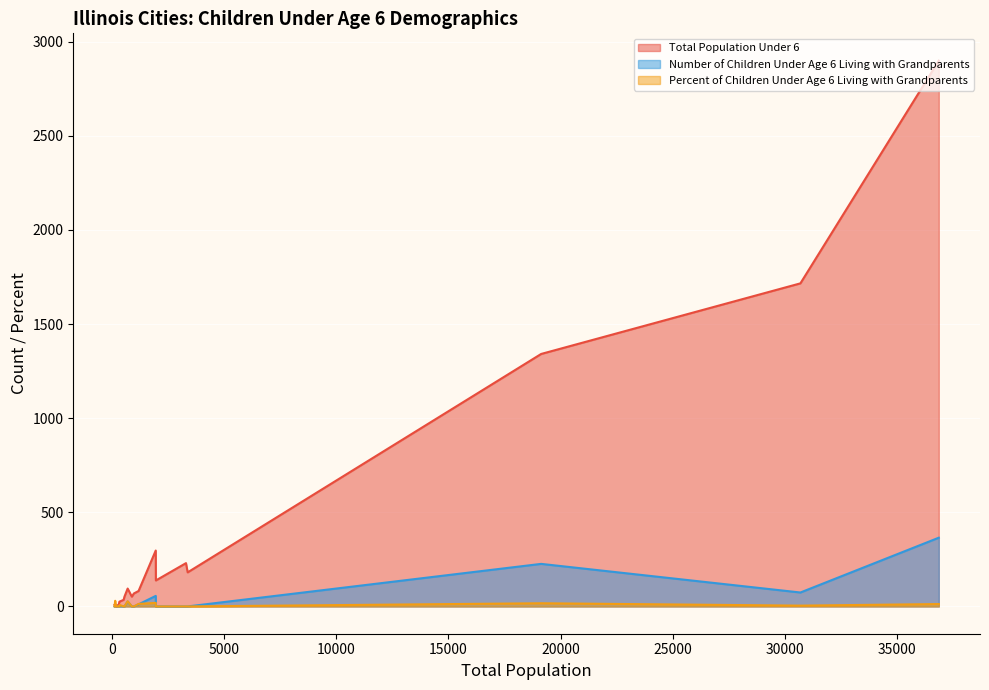

How many lines are shown in the chart?

3